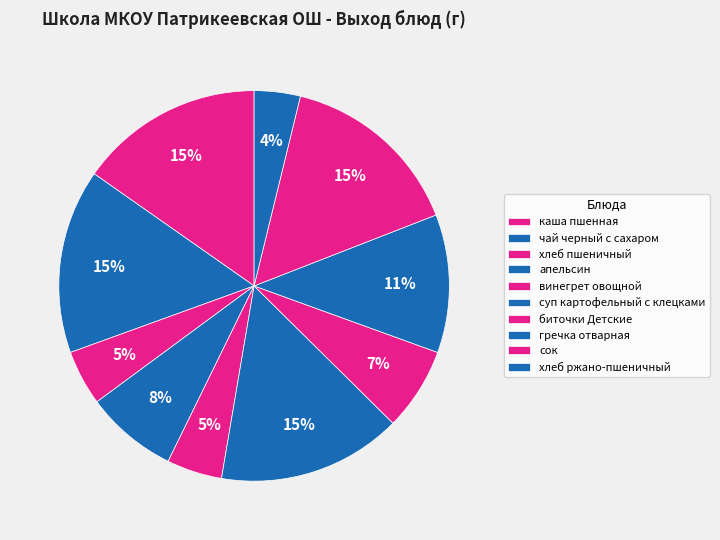

To the nearest percent, what percentage of the pie is хлеб ржано-пшеничный?

4%